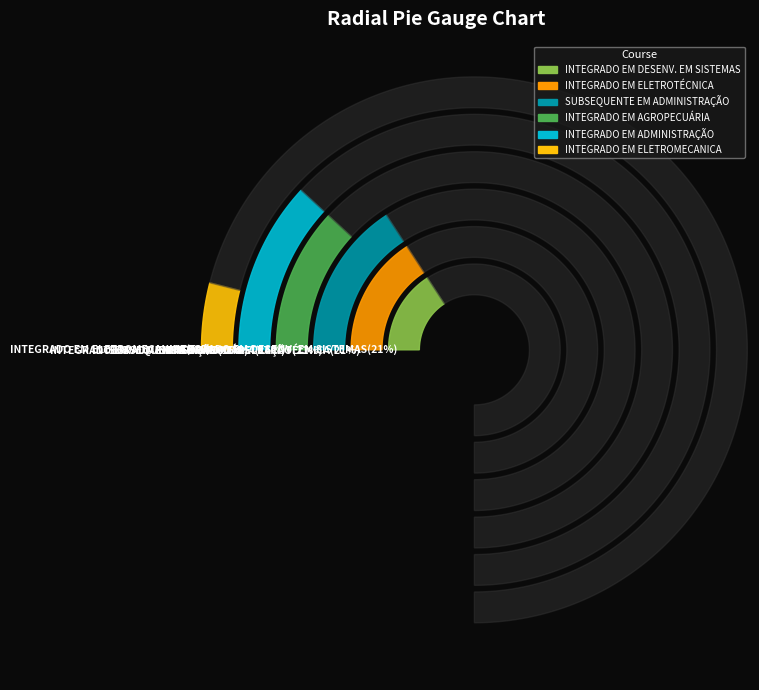

Do INTEGRADO EM ADMINISTRAÇÃO and INTEGRADO EM ELETROTÉCNICA together represent more than half of the pie?

No